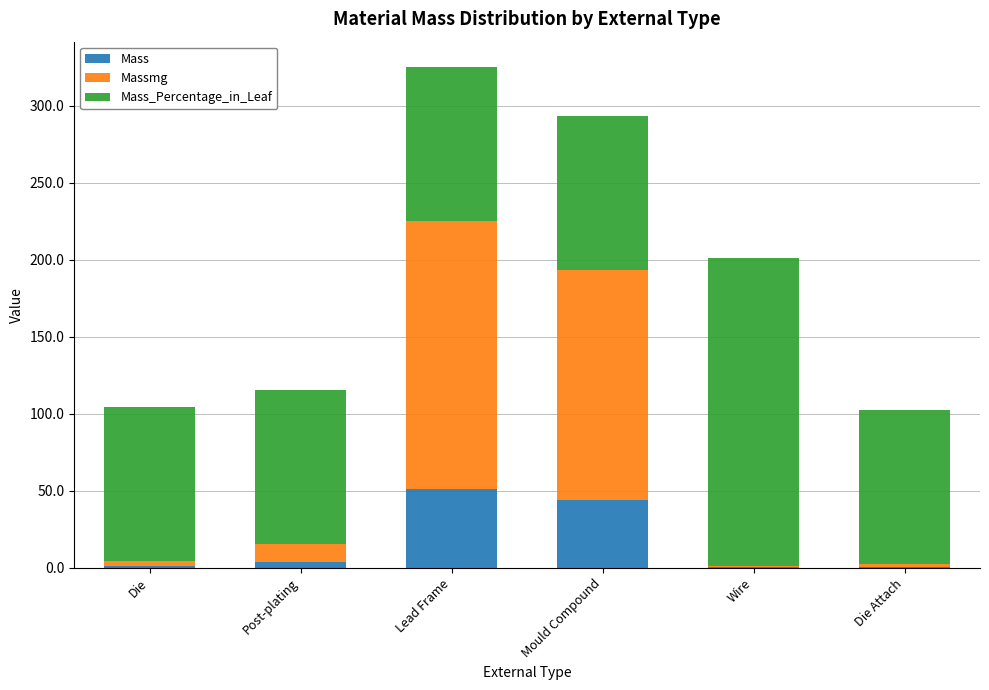

What is the total value across all series at Lead Frame?

325.2